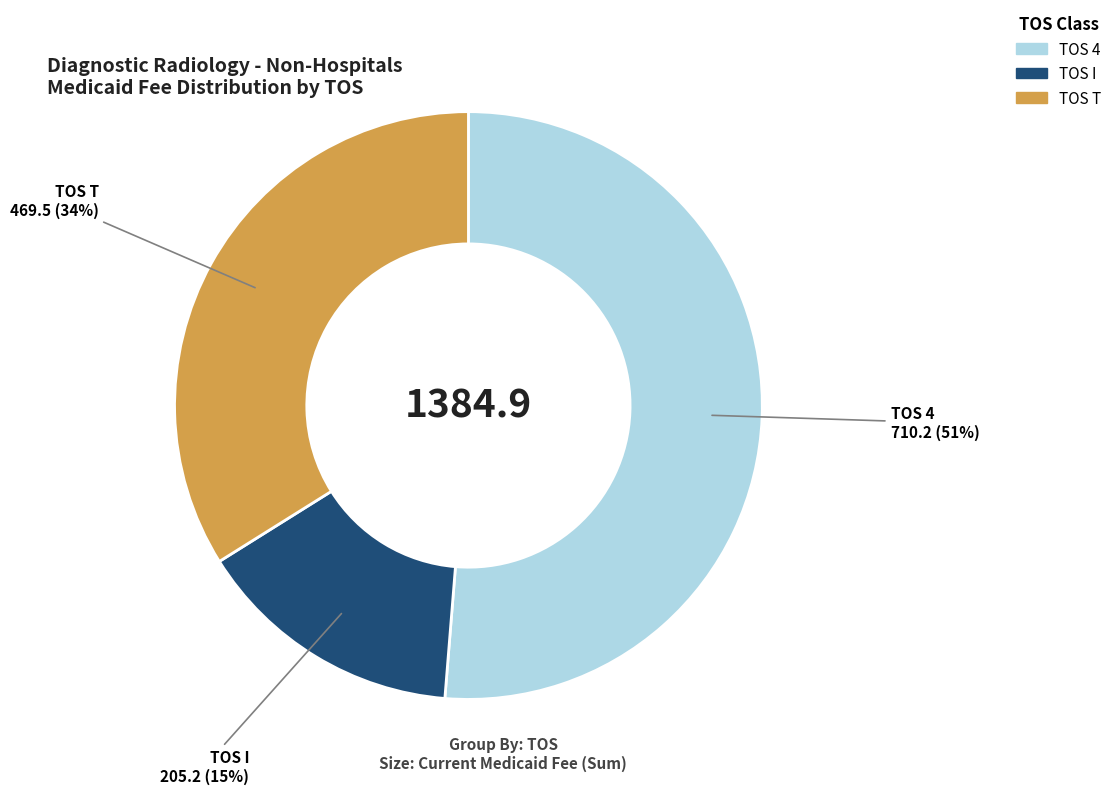

Count the number of slices in the pie.

3